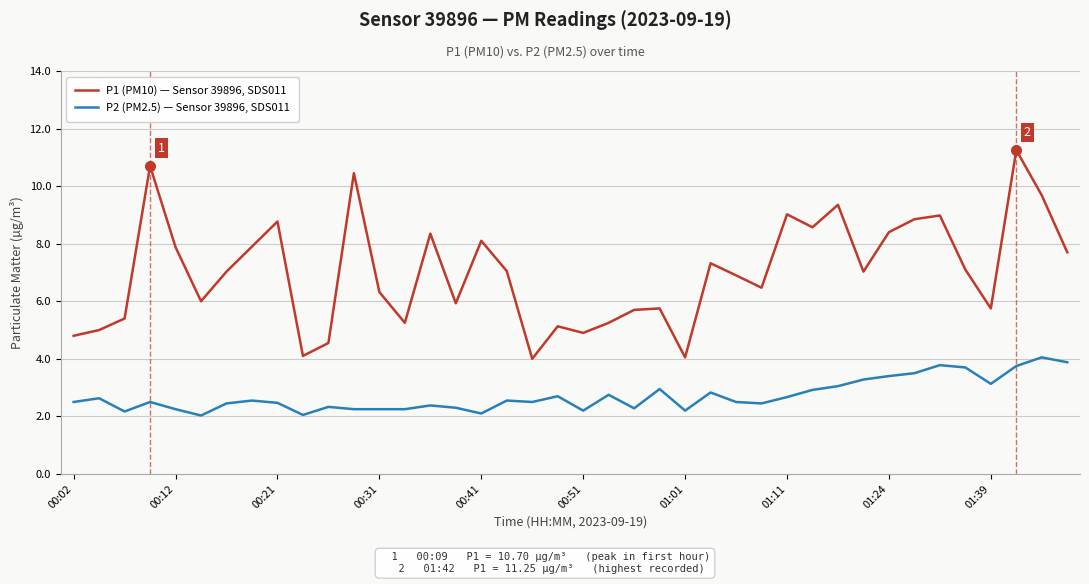

What is the difference between the maximum and minimum values in the P2 (PM2.5) — Sensor 39896, SDS011 series?

2.0